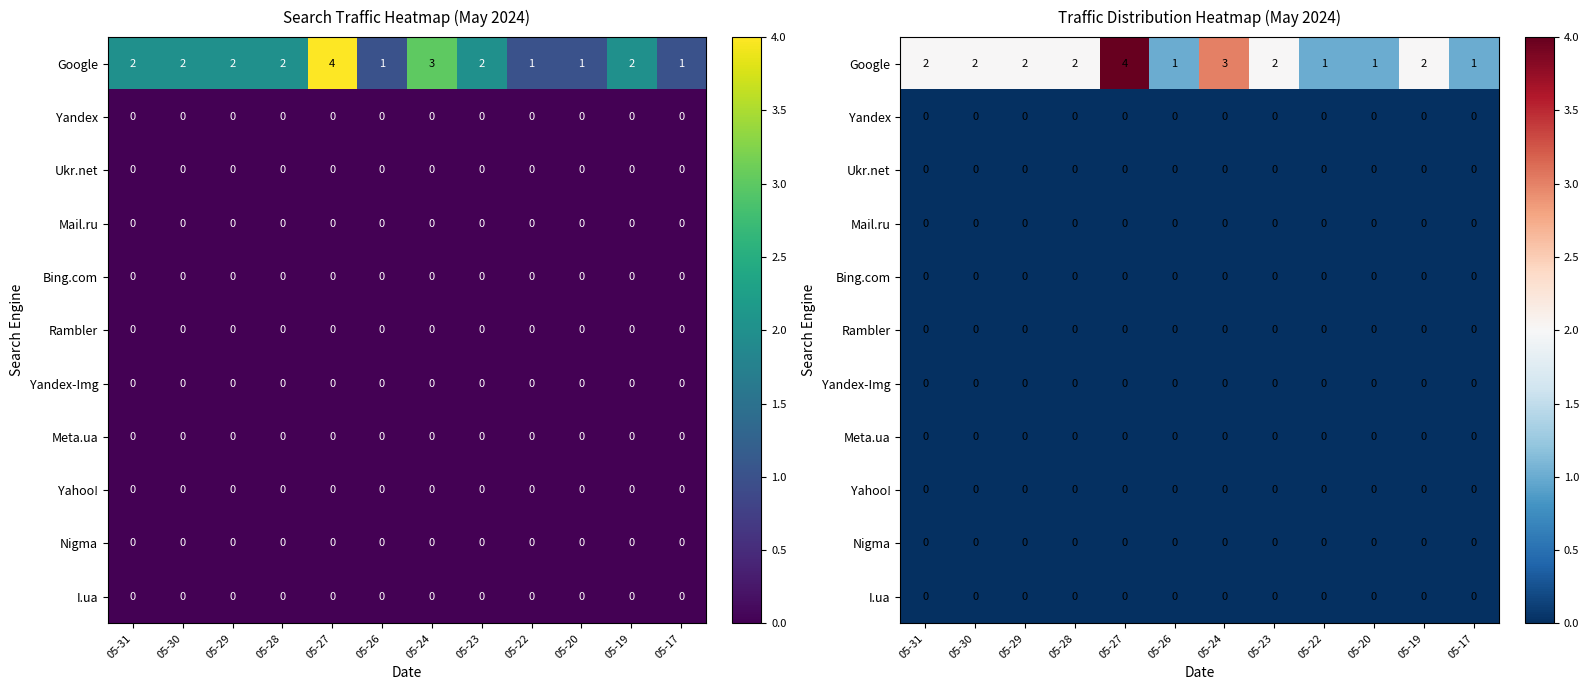

What is the spread (max minus min) of values at 05-17?

1